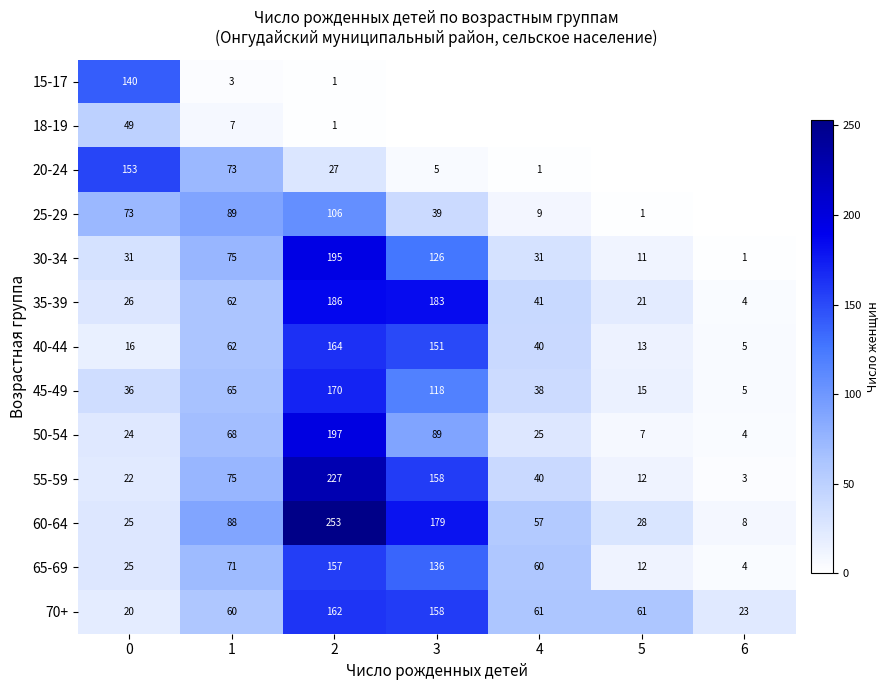

What is the difference between the highest and lowest values at 1?

86